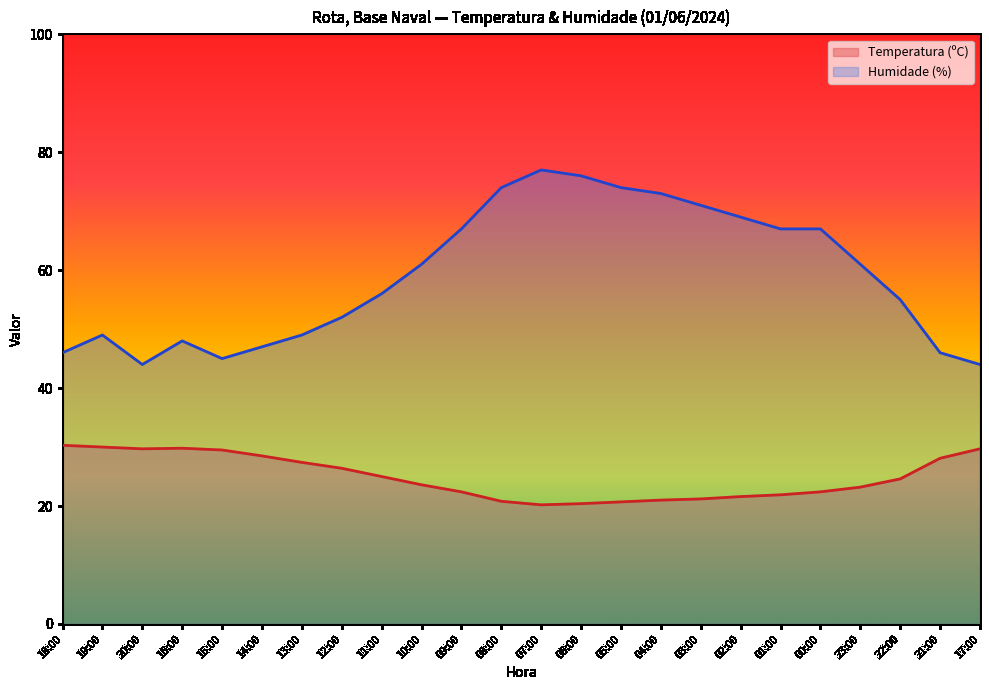

Is the value of Humidade (%) at 21:00 greater than the value of Temperatura (ºC) at 14:00?

Yes